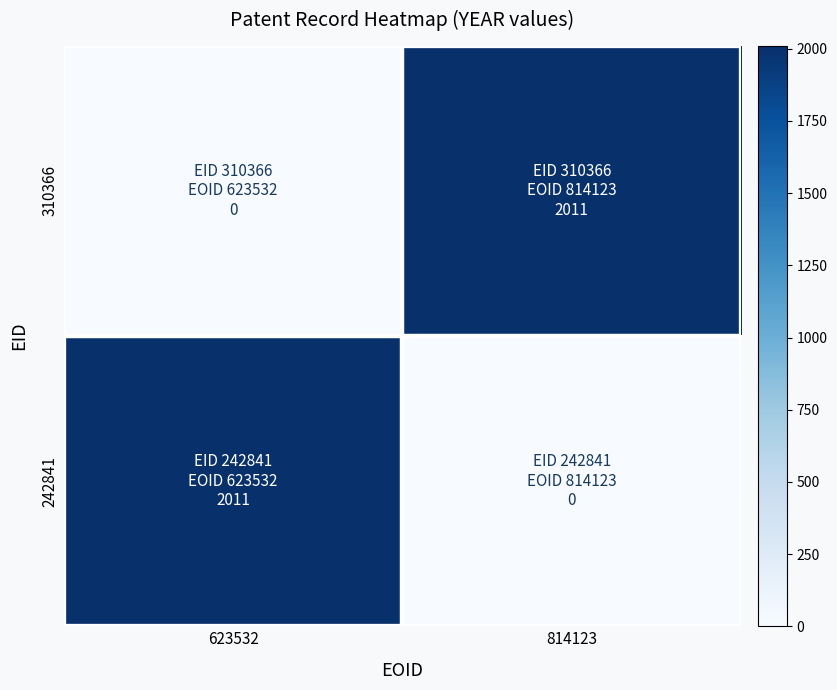

Reading left to right, transcribe all the data shown in this chart.

310366: 623532=0	814123=2011
242841: 623532=2011	814123=0